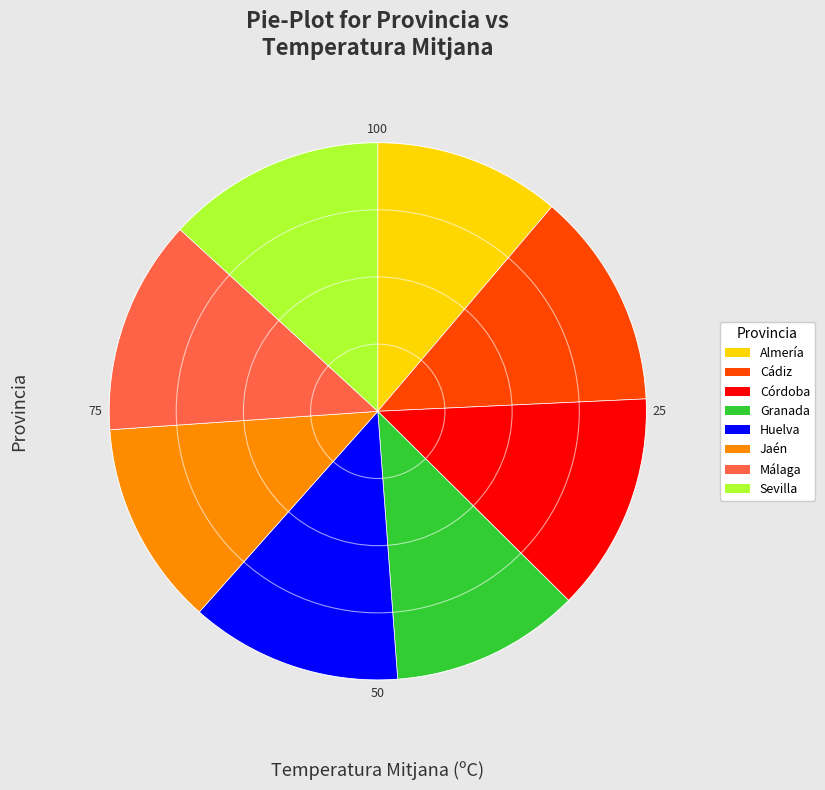

Which has a higher value, Málaga or Granada?

Málaga